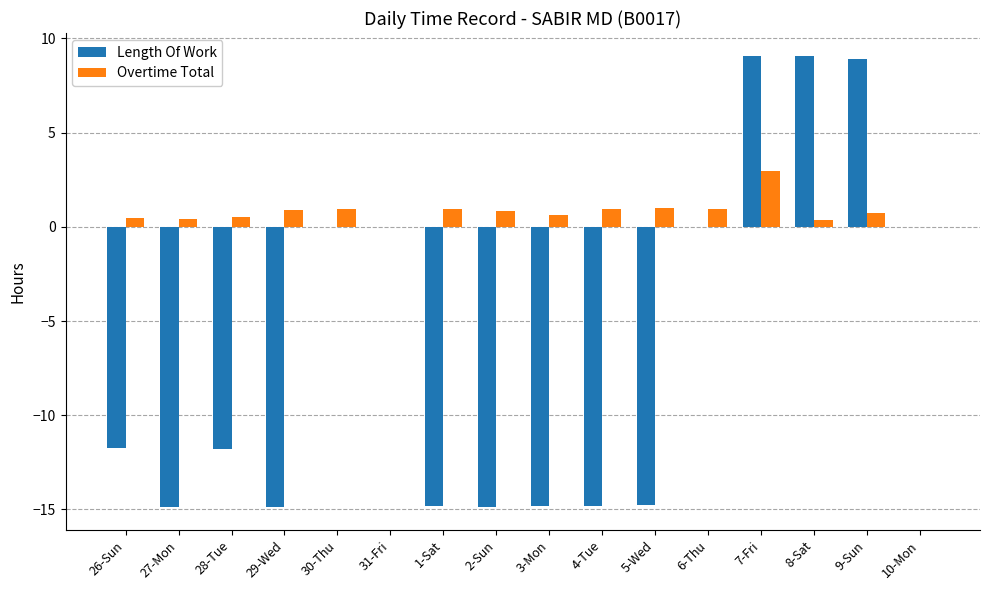

Which series changed the most between 8-Sat and 10-Mon?

Length Of Work